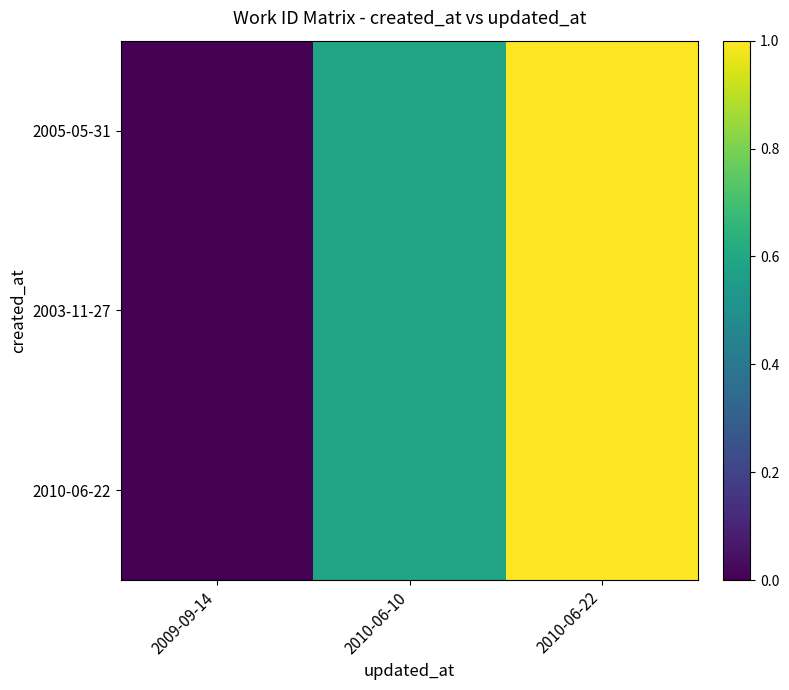

Which series has the largest range (max minus min)?

2005-05-31